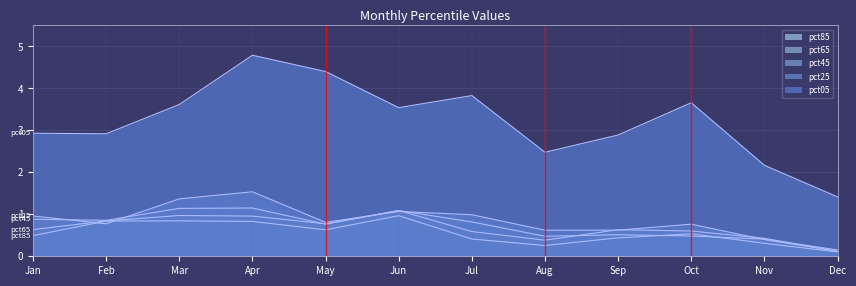

In pct25, how many points are lower than both neighbors (excluding endpoints)?

3